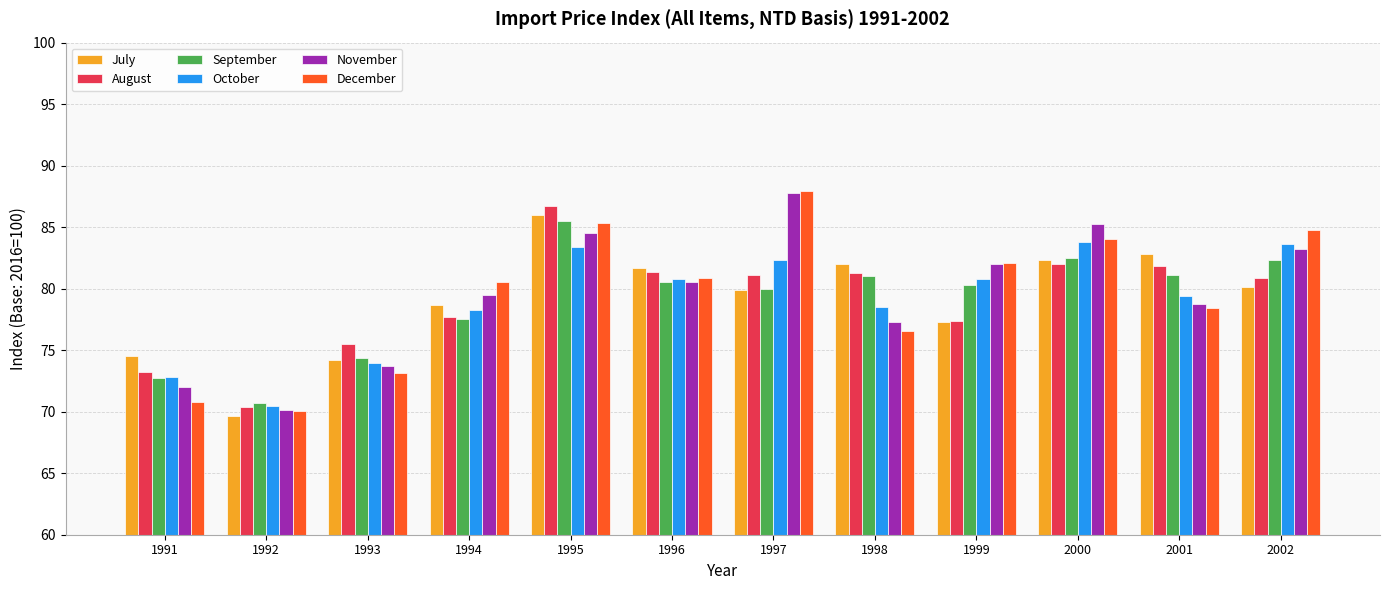

What is the total value across all series at 1993?

445.0